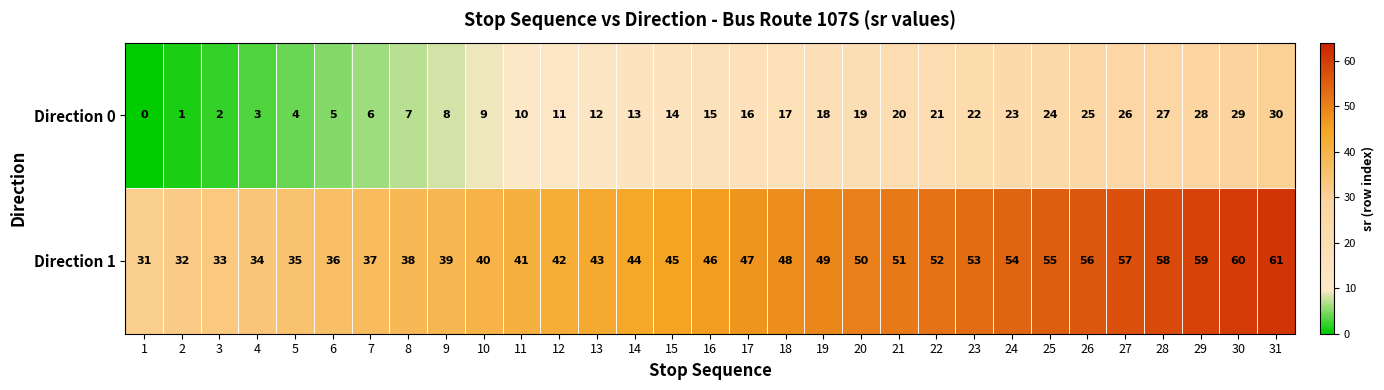

At which category is the sum across all series the highest?

31